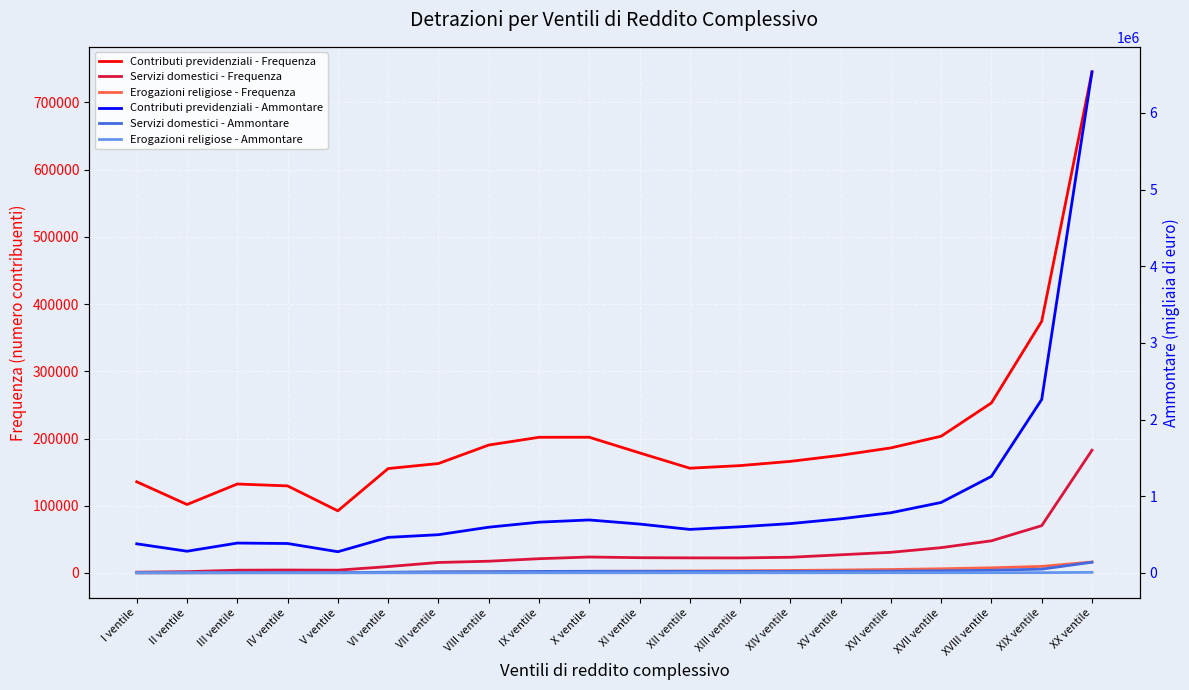

True or false: Erogazioni religiose - Ammontare has a value of 1393 at XVI ventile.

True